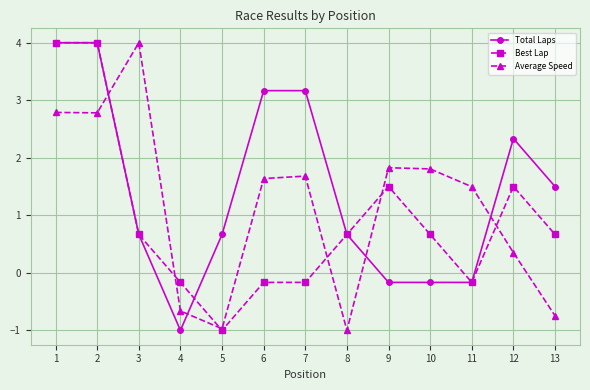

How many times do Average Speed and Best Lap cross each other?

6